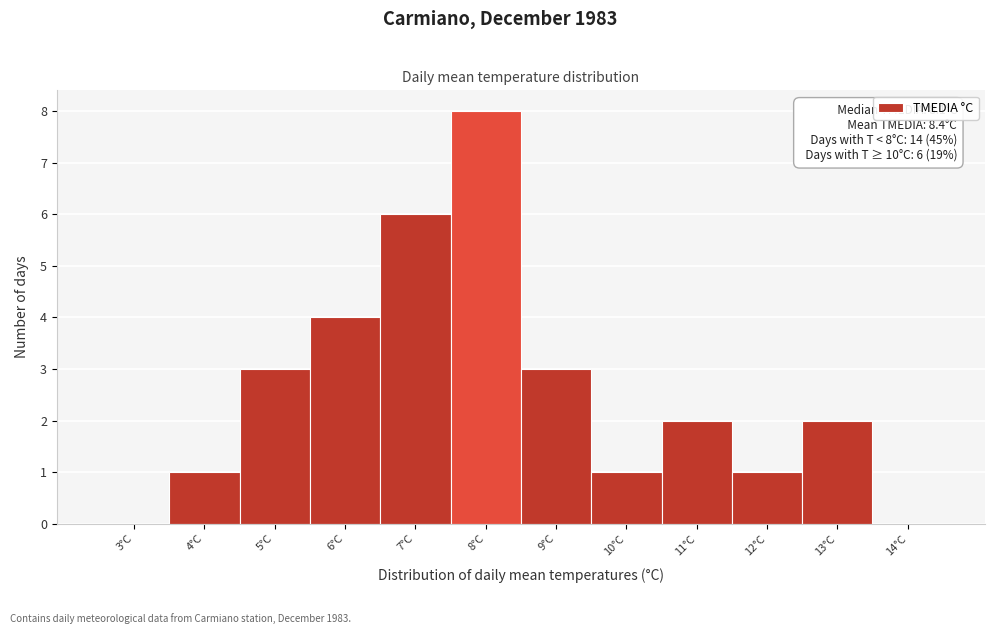

Reading left to right, transcribe all the data shown in this chart.

3°C=0	4°C=1	5°C=3	6°C=4	7°C=6	8°C=8	9°C=3	10°C=1	11°C=2	12°C=1	13°C=2	14°C=0